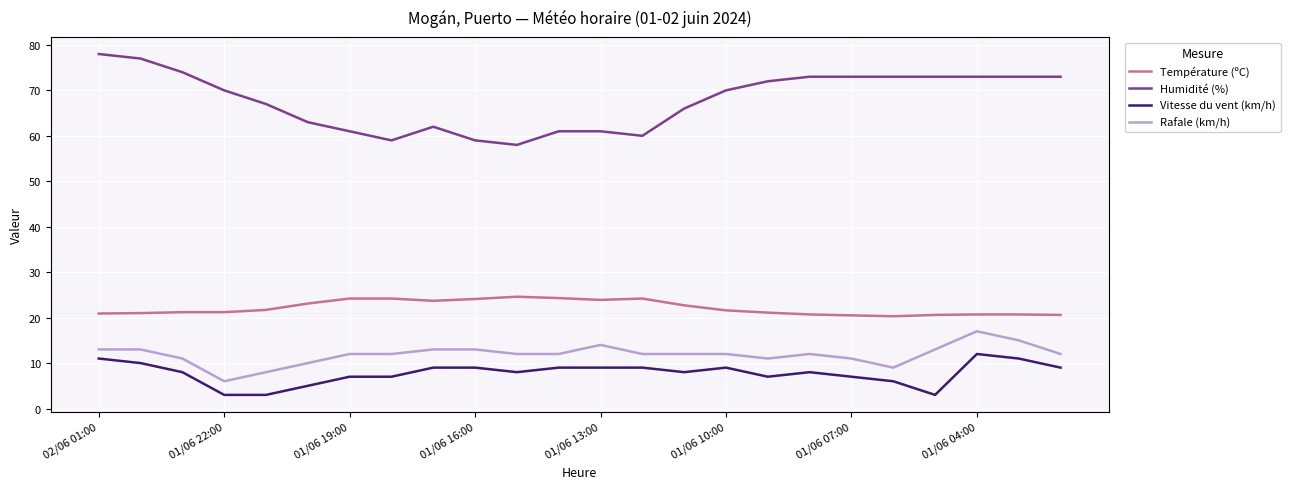

True or false: Vitesse du vent (km/h) has more than 1 points higher than both neighbors.

True